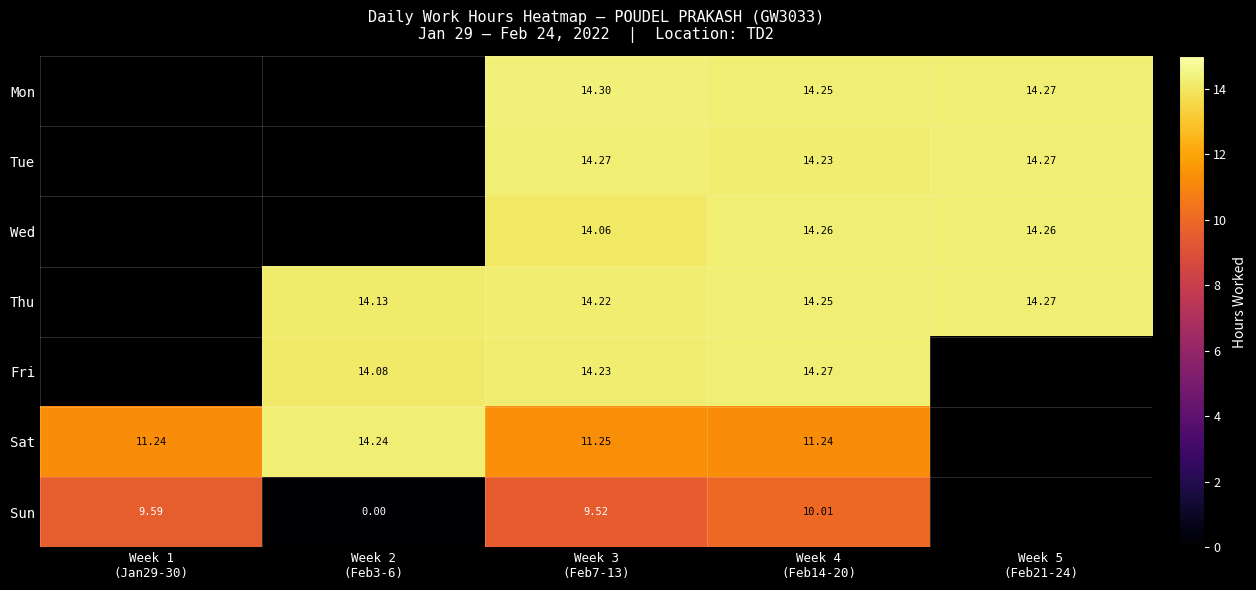

Which series has the largest range (max minus min)?

Sun